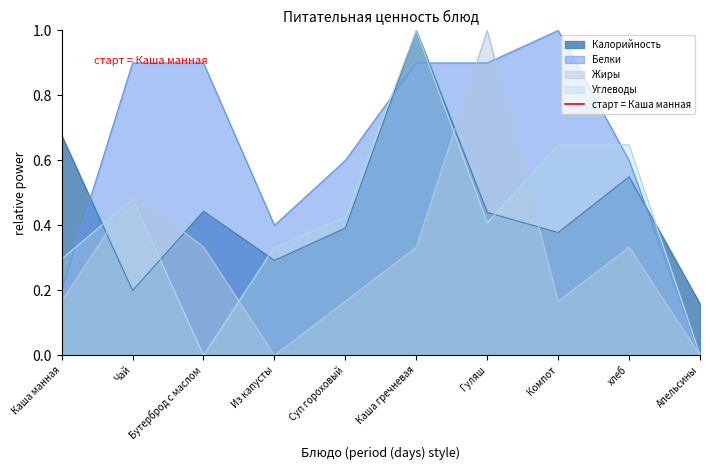

What is the approximate value of Белки at Каша гречневая?

0.9